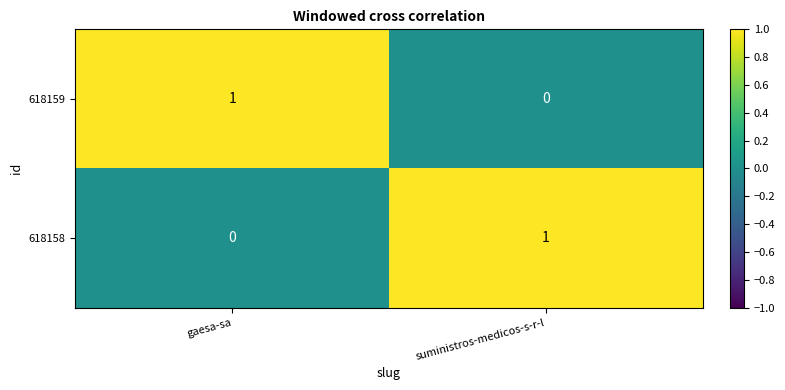

At how many categories does at least one series exceed 0?

2